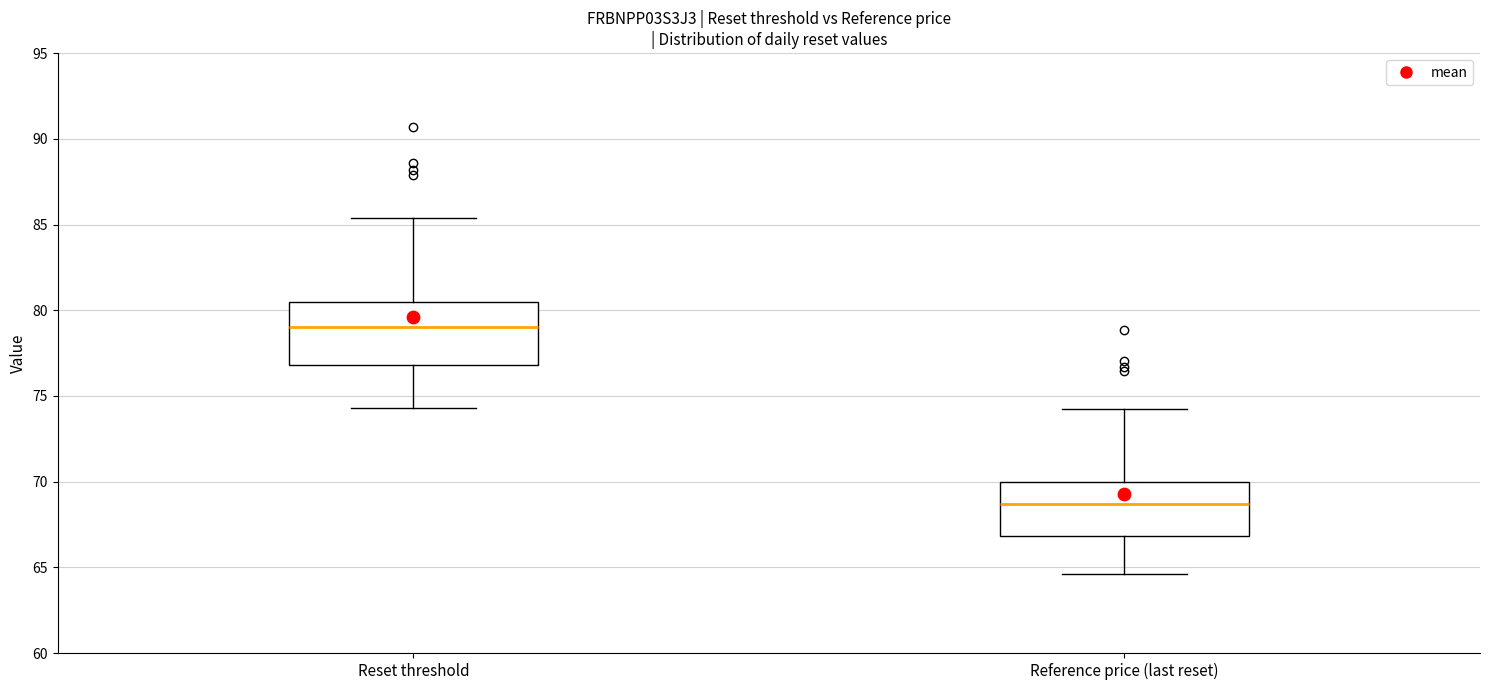

Which box is the tallest, from its lower edge to its upper edge?

Reset threshold